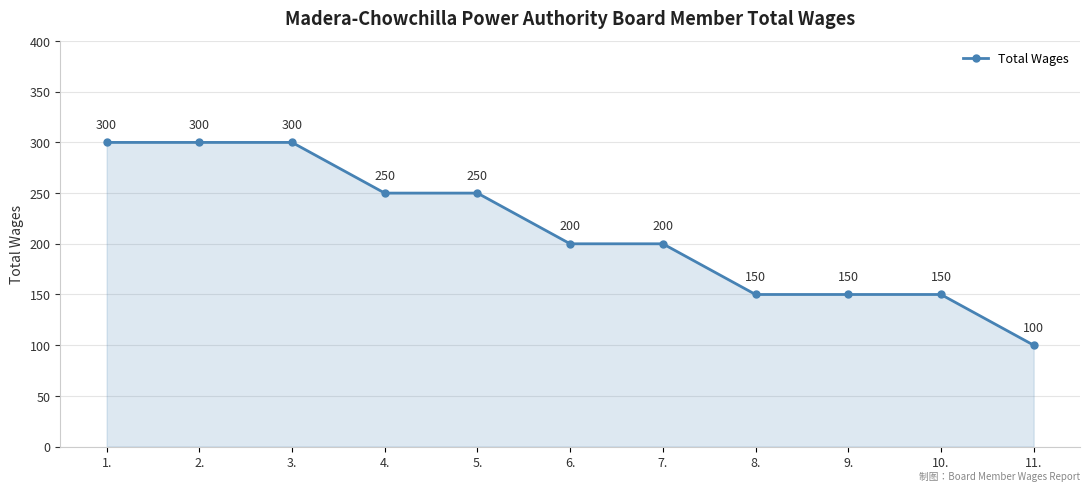

What is the change in value from 7. to 10.?

-50